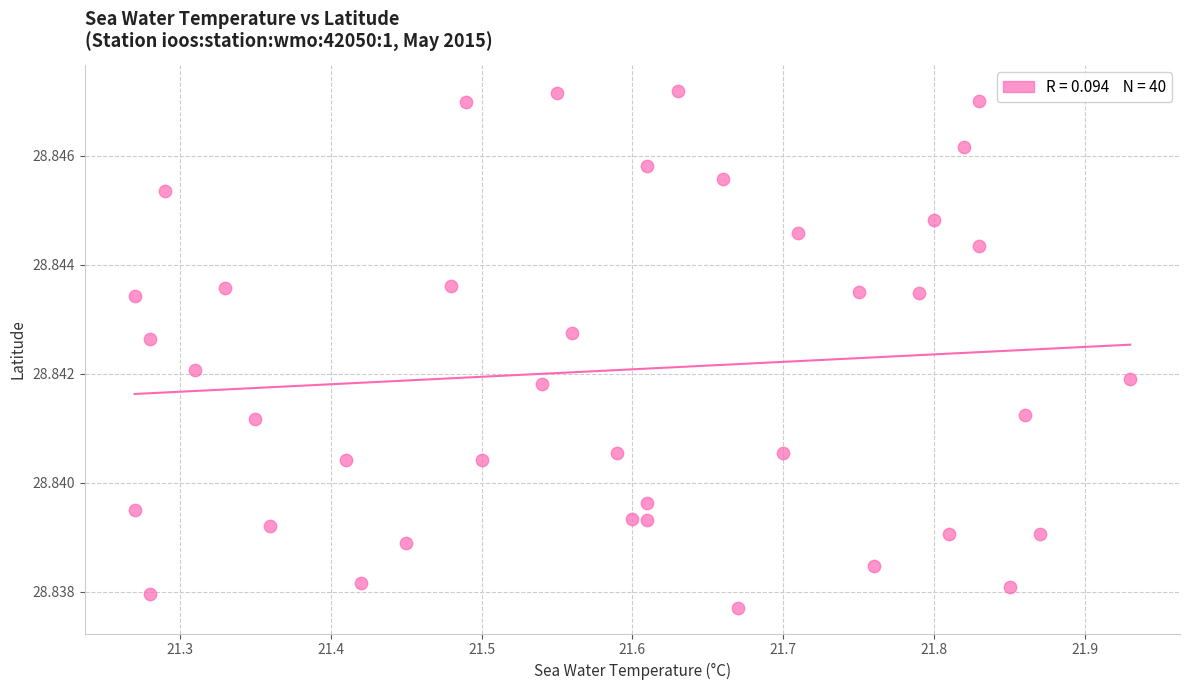

What is the range of X values (max minus min)?

0.7